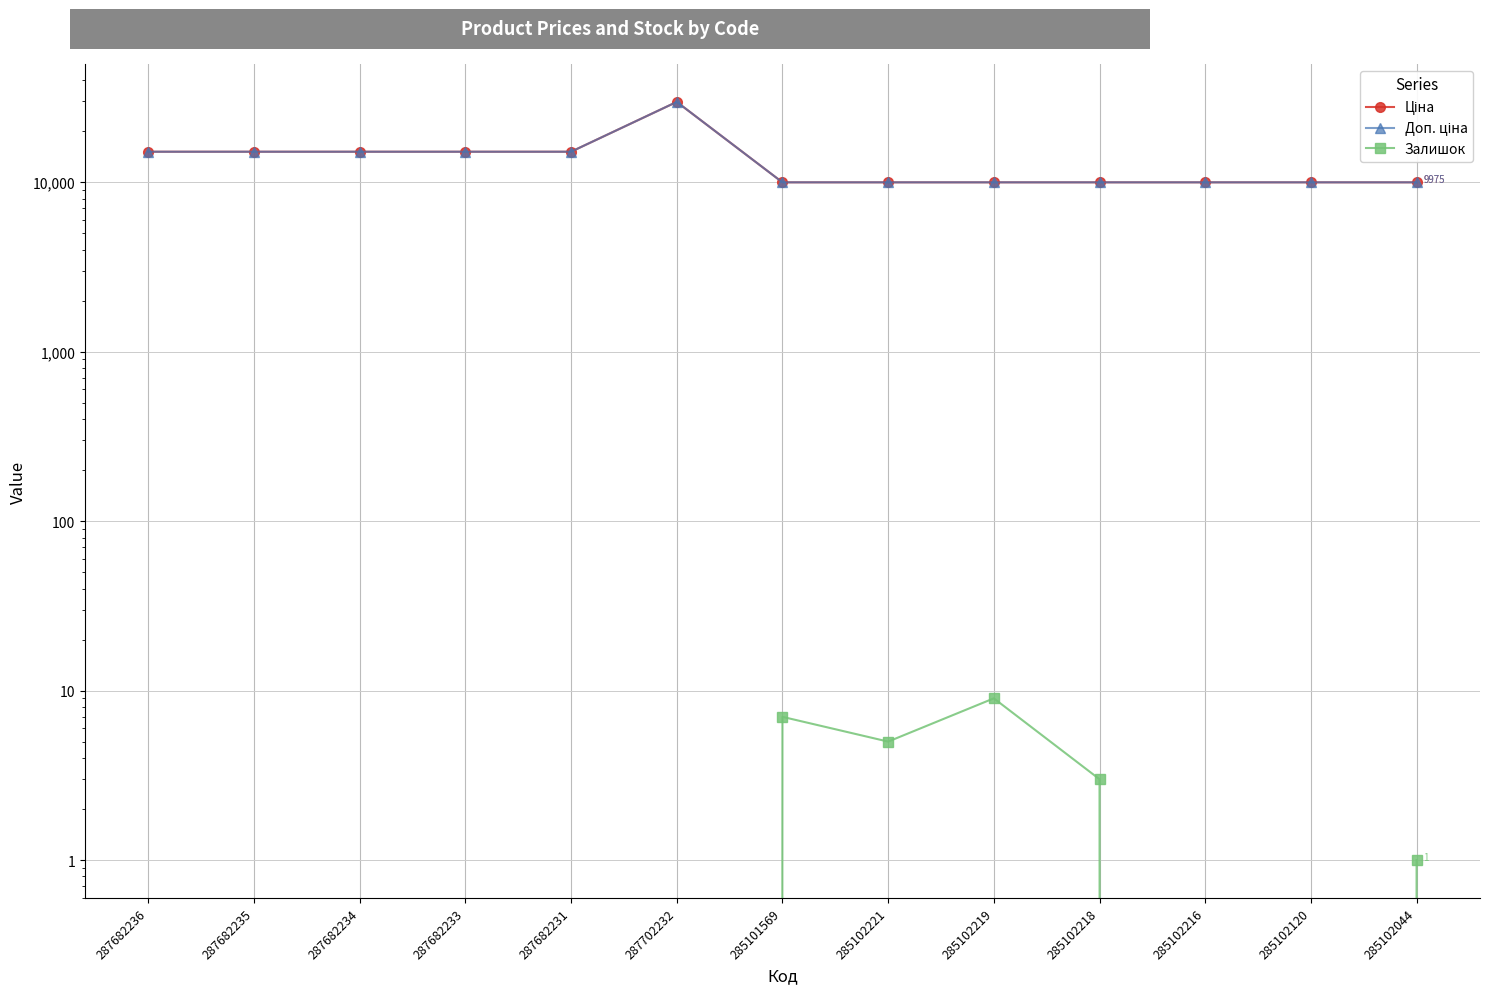

What is the difference between the highest and lowest values at 287682233?

15120.0